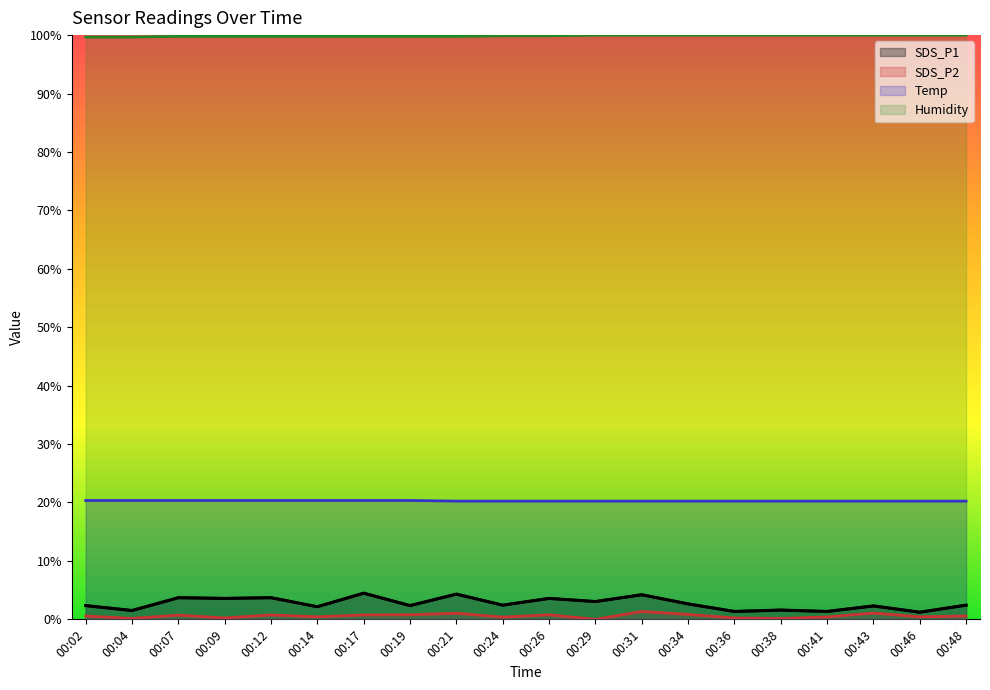

How many data points does each series have?

20